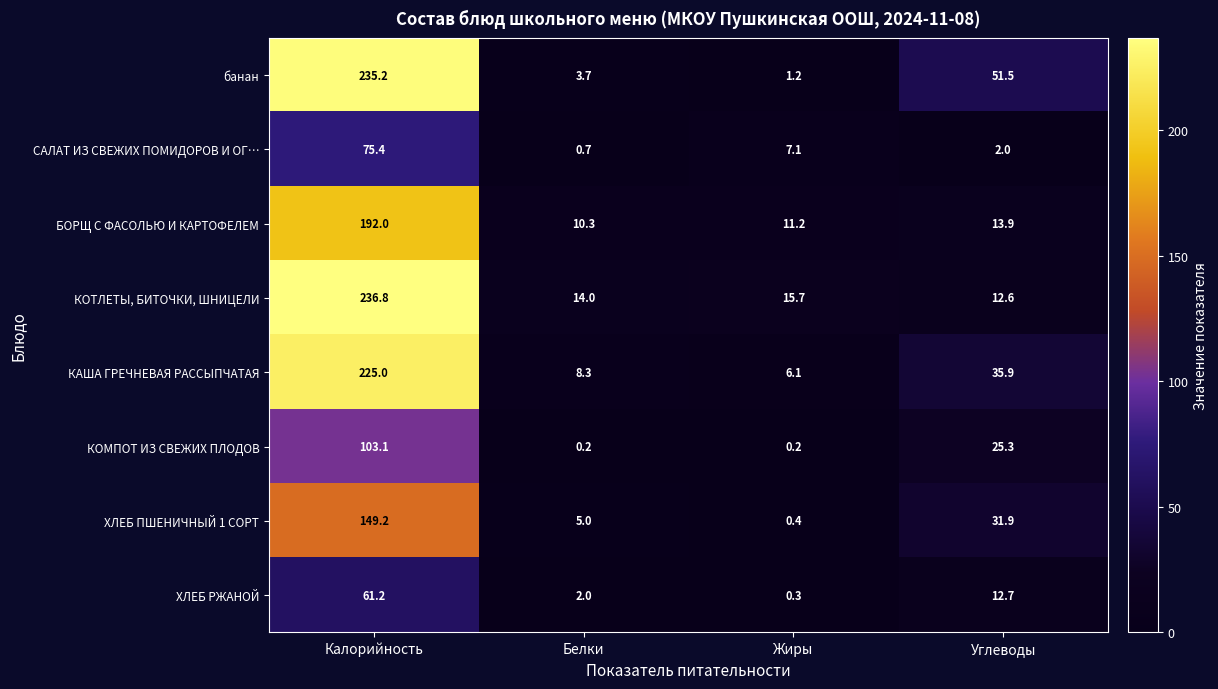

Which category has the lowest value in the БОРЩ С ФАСОЛЬЮ И КАРТОФЕЛЕМ series?

Белки